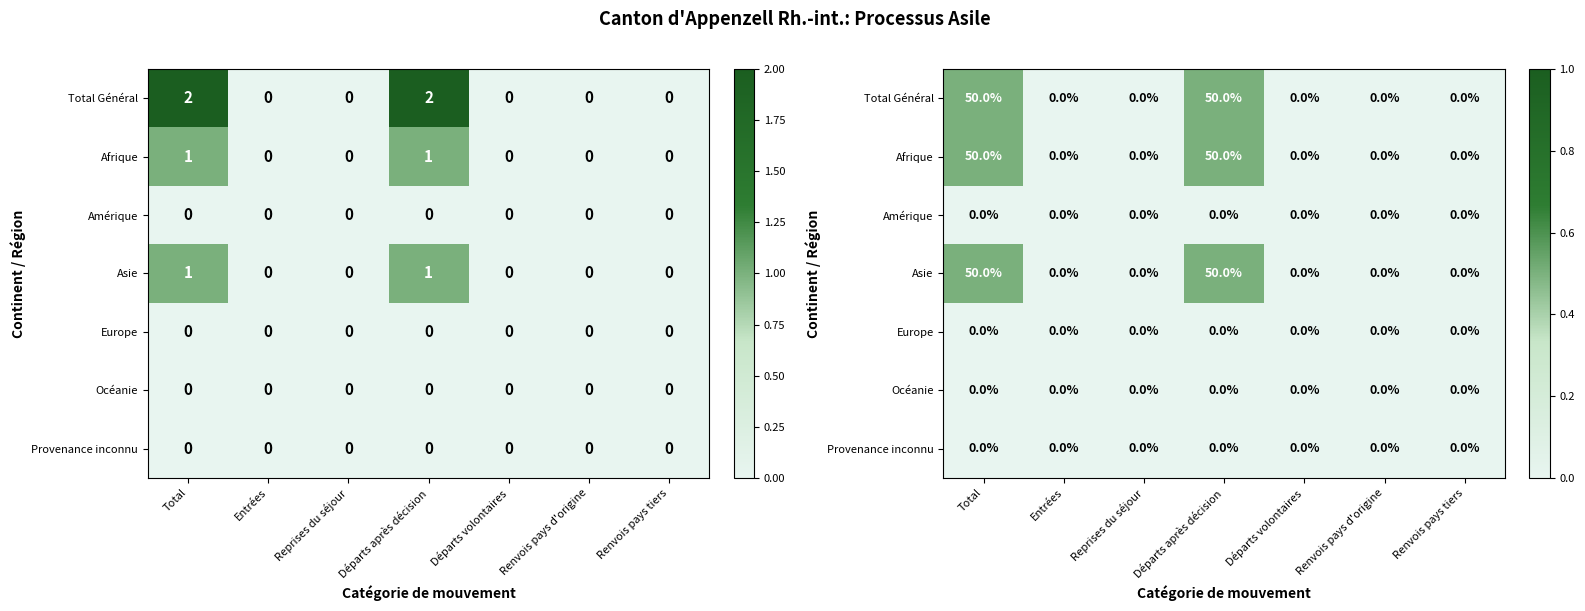

How many values in Asie are above zero?

2